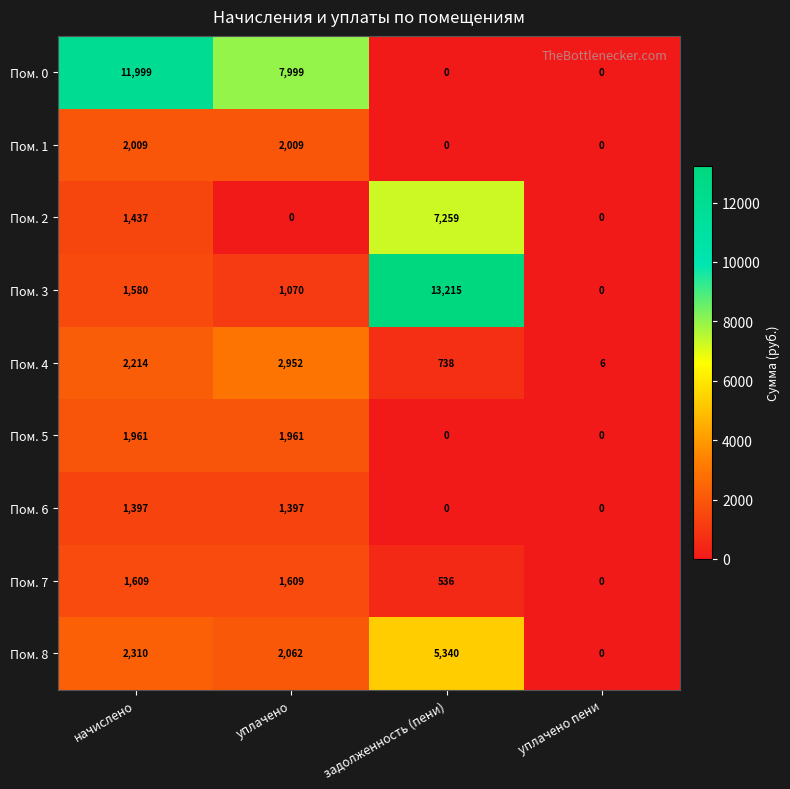

Which series changed the most between задолженность (пени) and уплачено пени?

Пом. 3